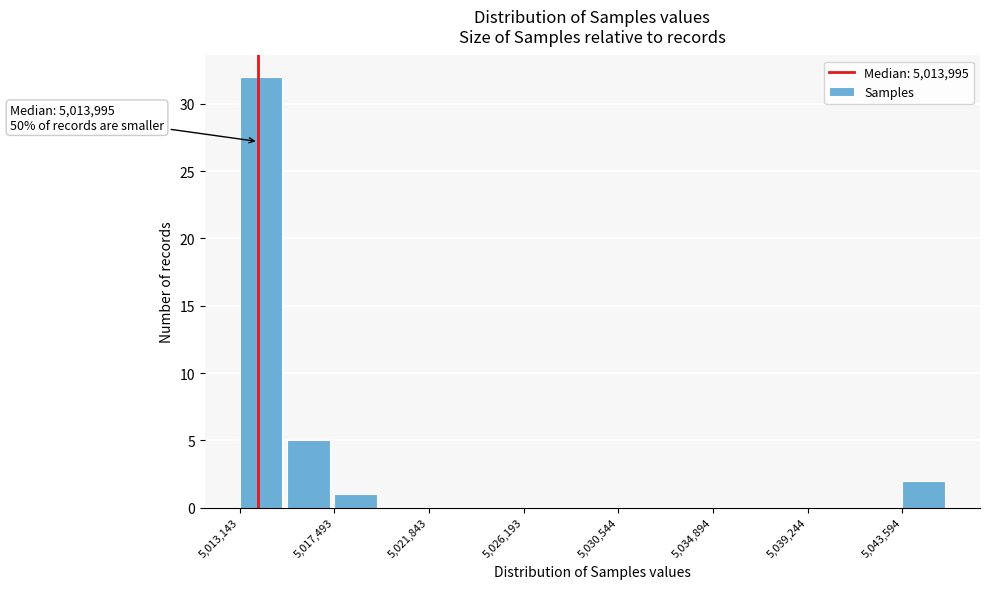

Which range on the x-axis has the tallest bar?

5013000 to 5015500